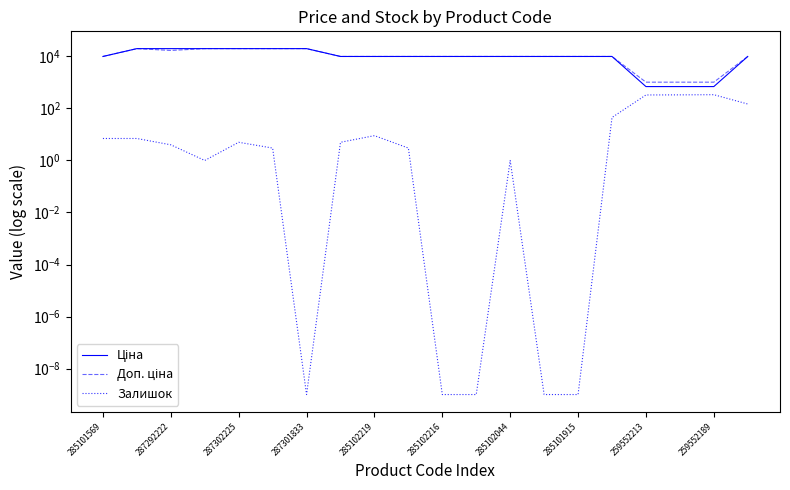

Is the value of Доп. ціна at 285101915 greater than the value of Залишок at 16?

Yes